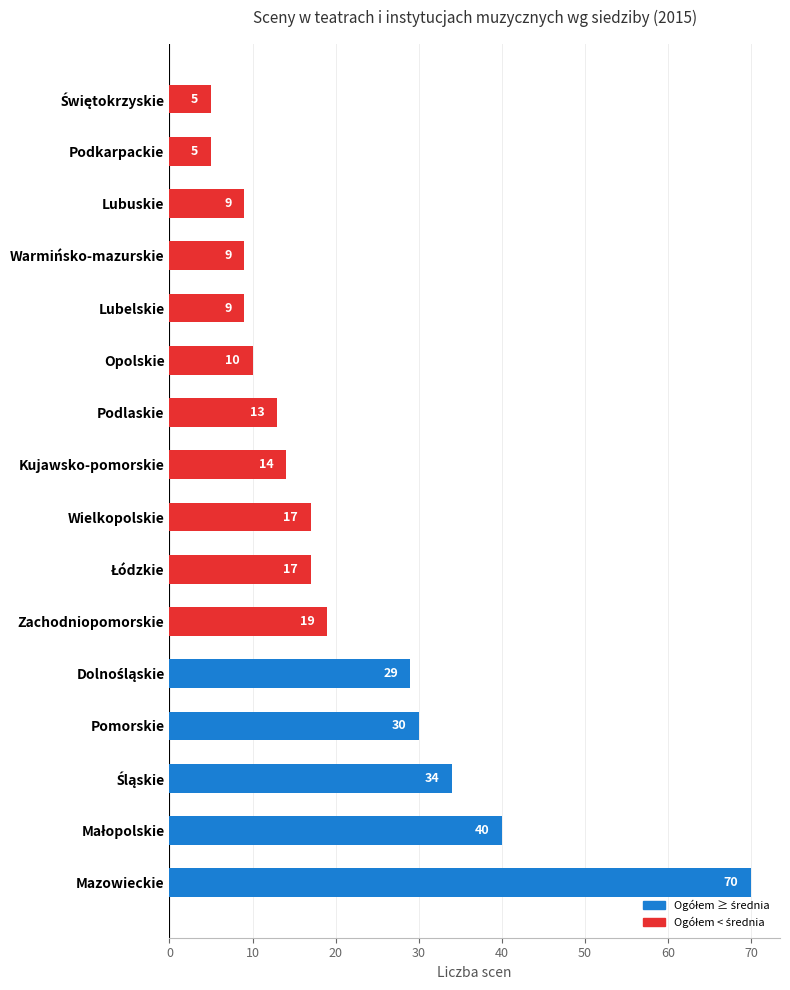

What is the sum of all values?

330